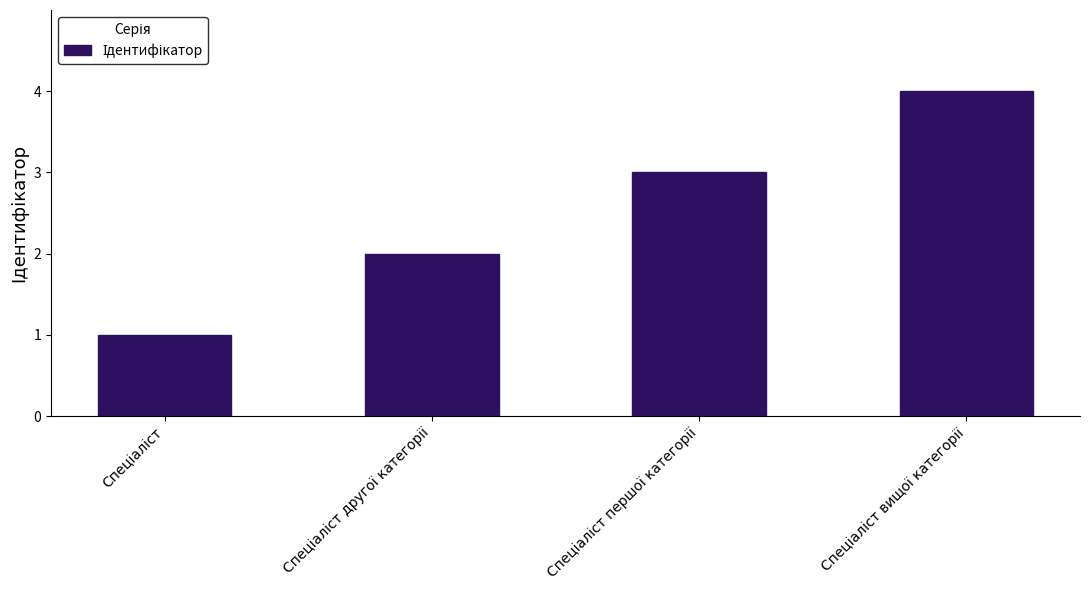

What is the difference between the maximum and minimum values?

3